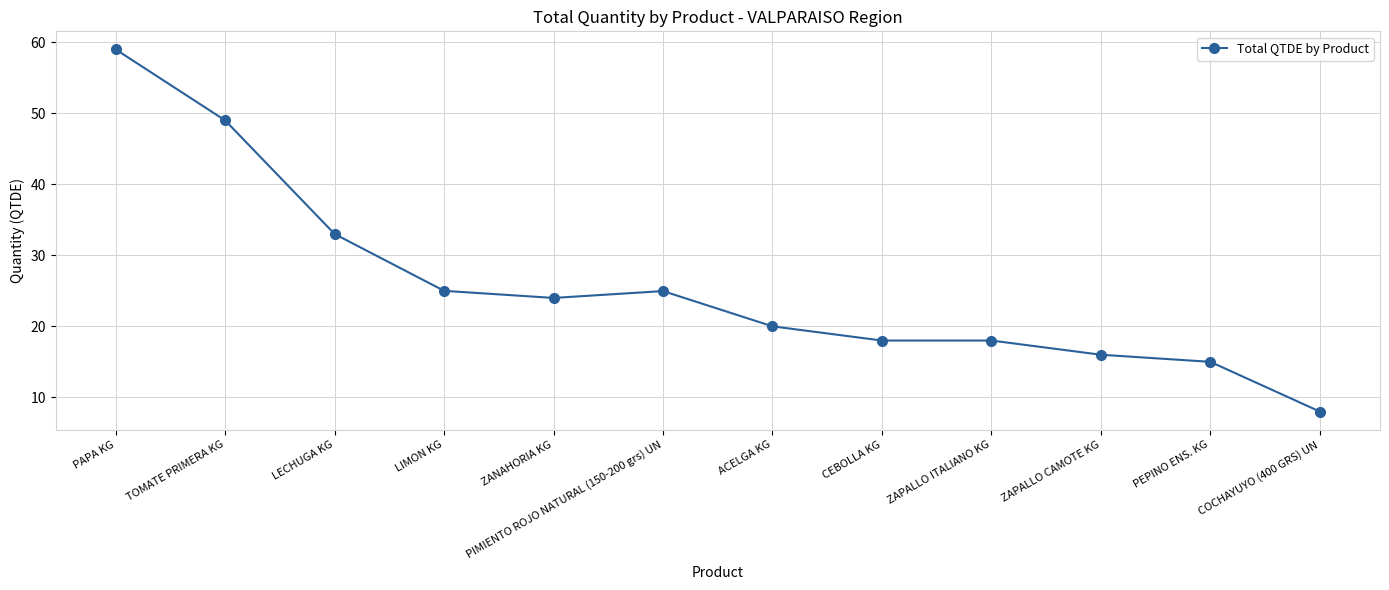

What is the label of the 9th point from the right?

LIMON KG